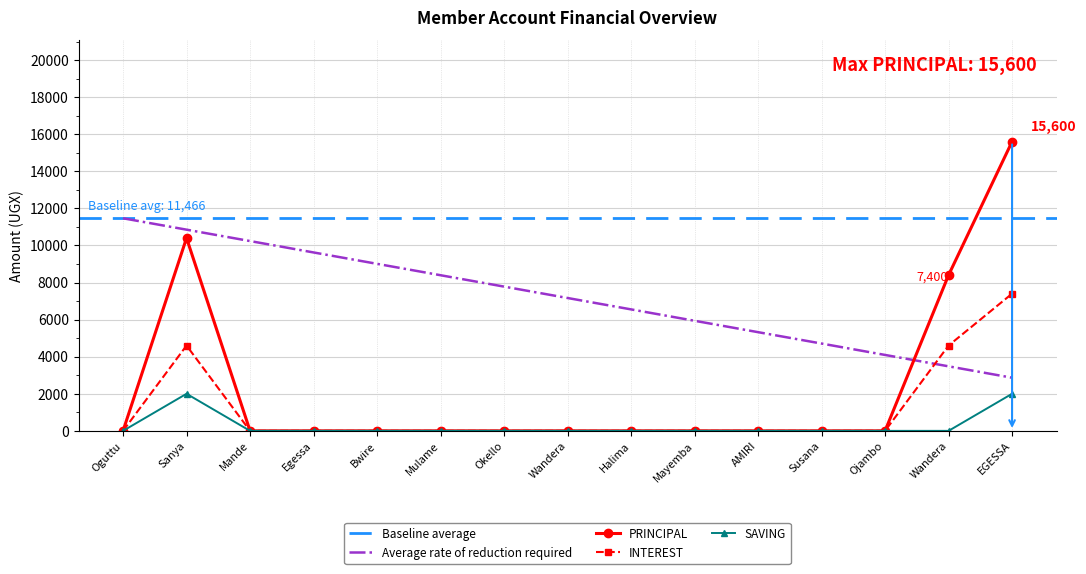

Reading left to right, transcribe all the data shown in this chart.

PRINCIPAL: 0	10400	0	0	0	0	0	0	0	0	0	0	0	8400	15600
INTEREST: 0	4600	0	0	0	0	0	0	0	0	0	0	0	4600	7400
SAVING: 0	2000	0	0	0	0	0	0	0	0	0	0	0	0	2000